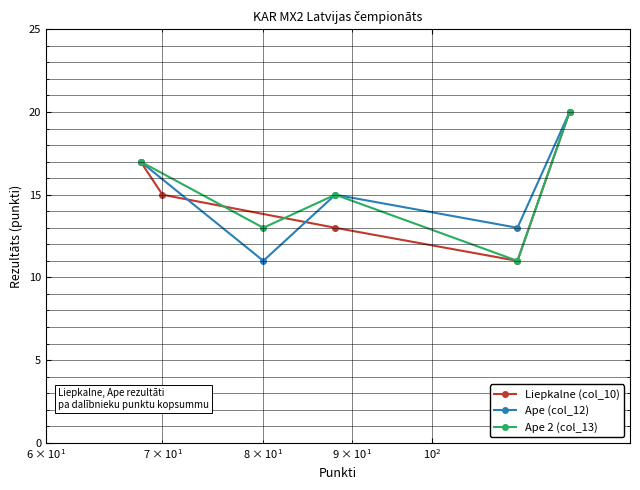

What is the value of the Ape (col_12) point at the 5th from the left?

20